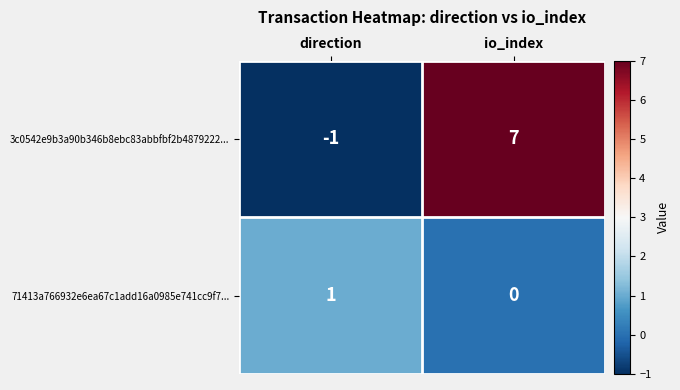

At which label is 71413a766932e6ea67c1add16a0985e741cc9f7... closest to 0?

io_index